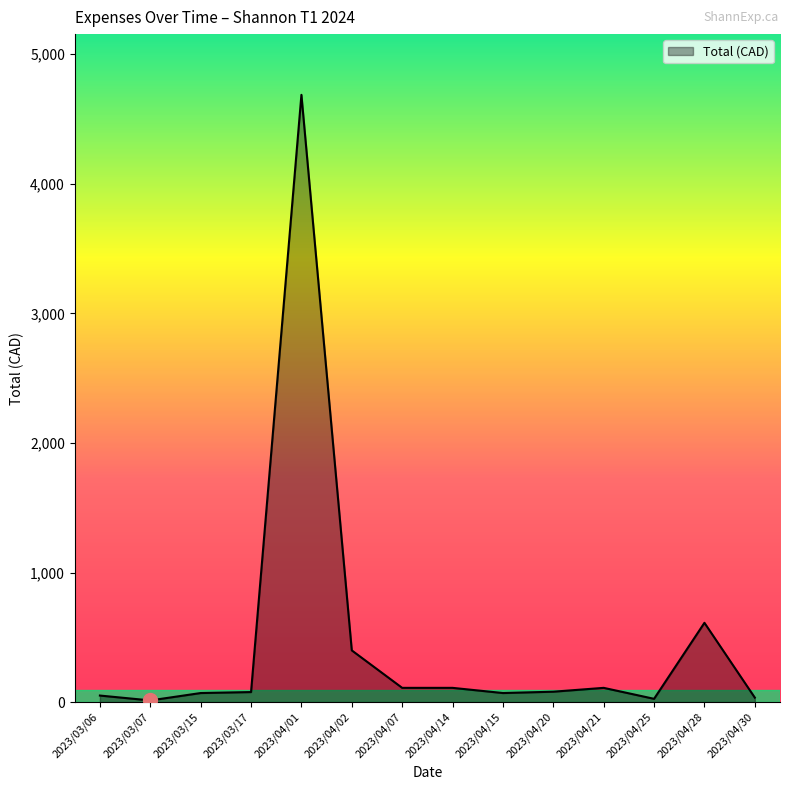

What is the difference between the maximum and minimum values?

4672.6